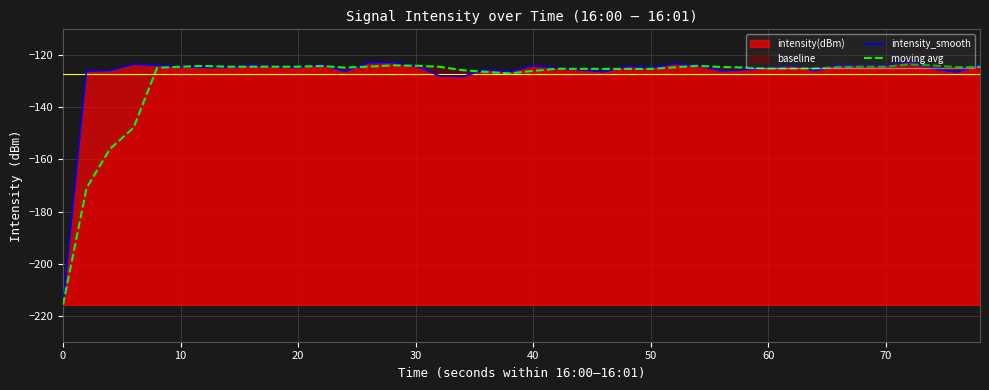

Which series has the widest spread of values?

intensity_smooth